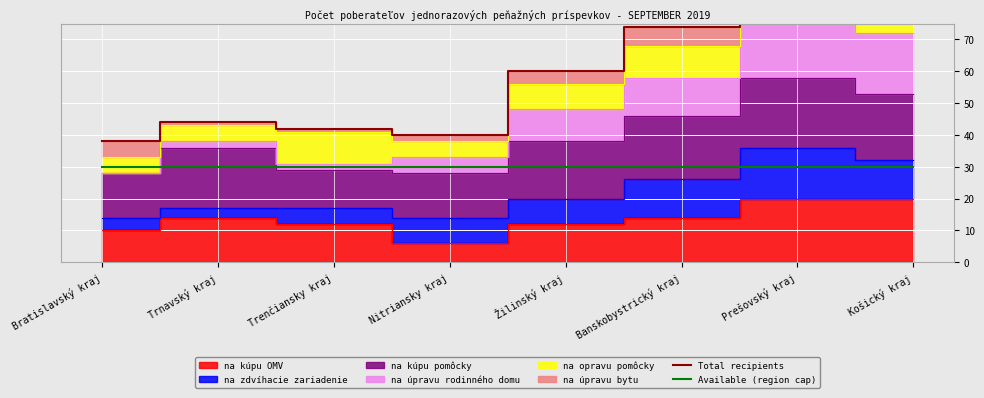

What is the difference between the second highest and second lowest values in the Total recipients series?

57